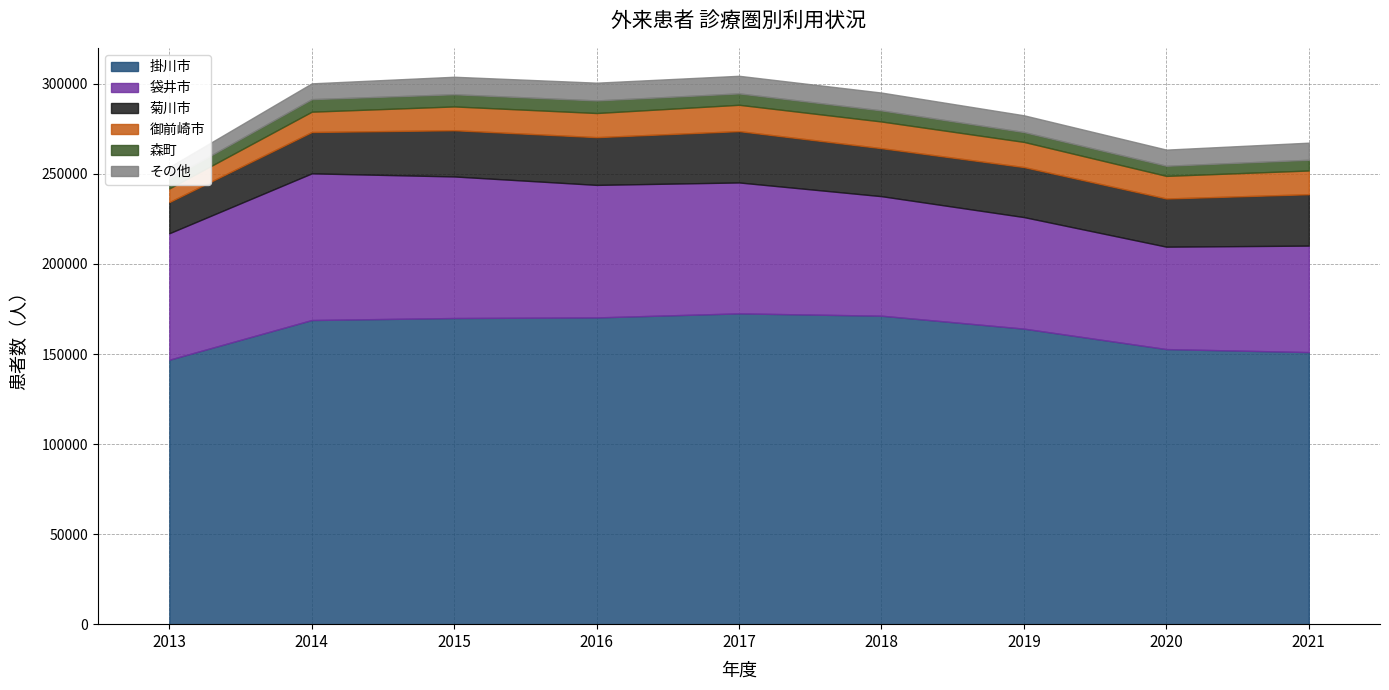

Is it true that 菊川市 equals 17324 at 2013?

True